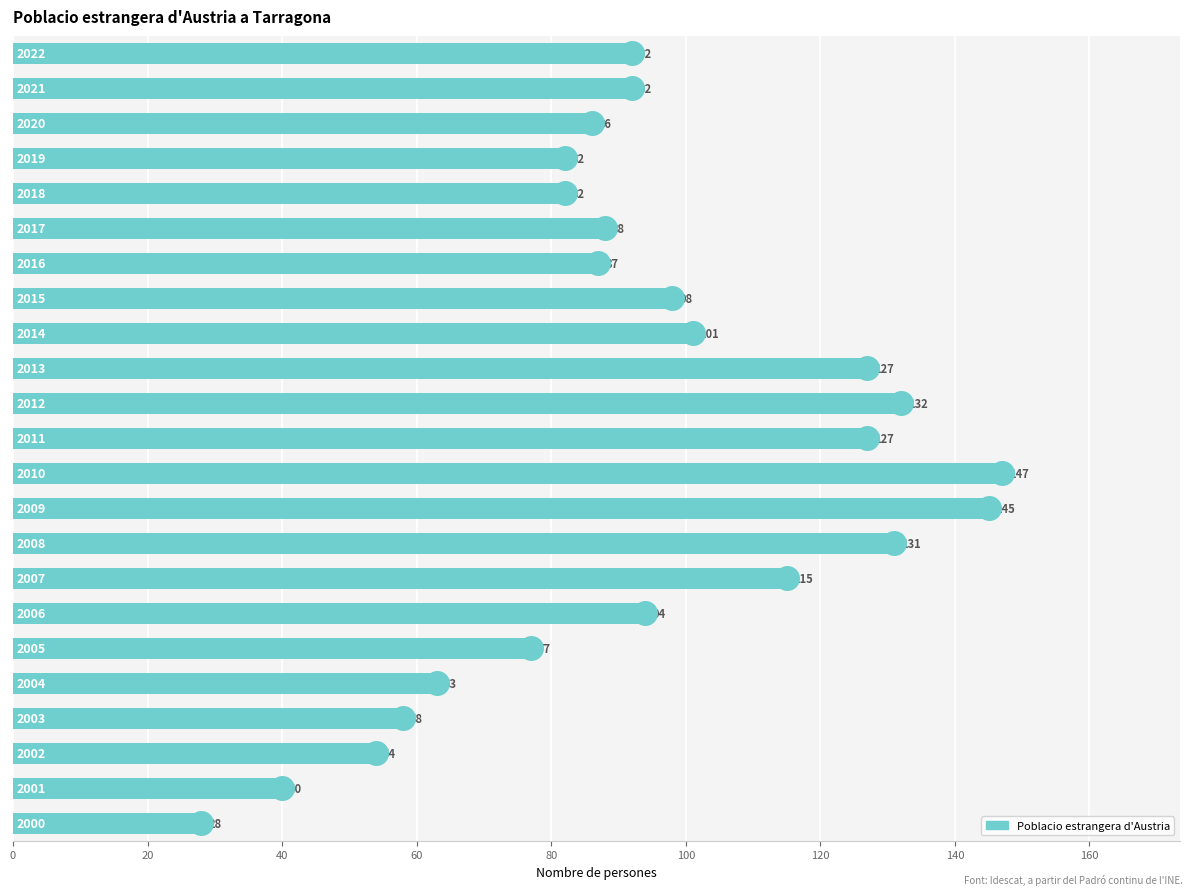

What is the minimum value shown in the chart?

28